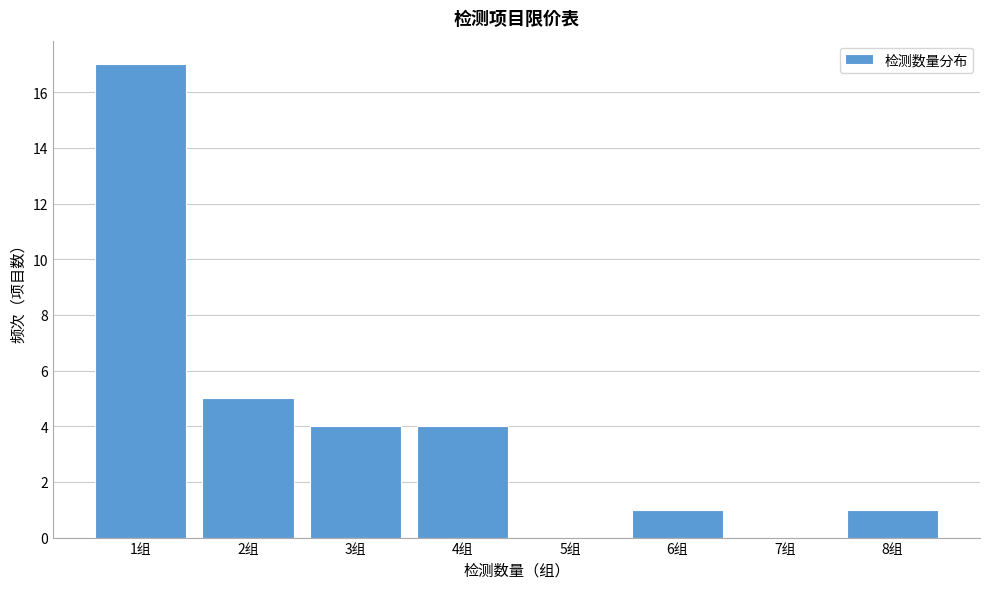

Reading left to right, transcribe this chart: for each bar, give the range it covers on the x-axis and its height. The values are not printed on the chart, so give them approximately, as read against the axis.

0.5 to 1.5: 17
1.5 to 2.5: 5
2.5 to 3.5: 4
3.5 to 4.5: 4
4.5 to 5.5: 0
5.5 to 6.5: 1
6.5 to 7.5: 0
7.5 to 8.5: 1